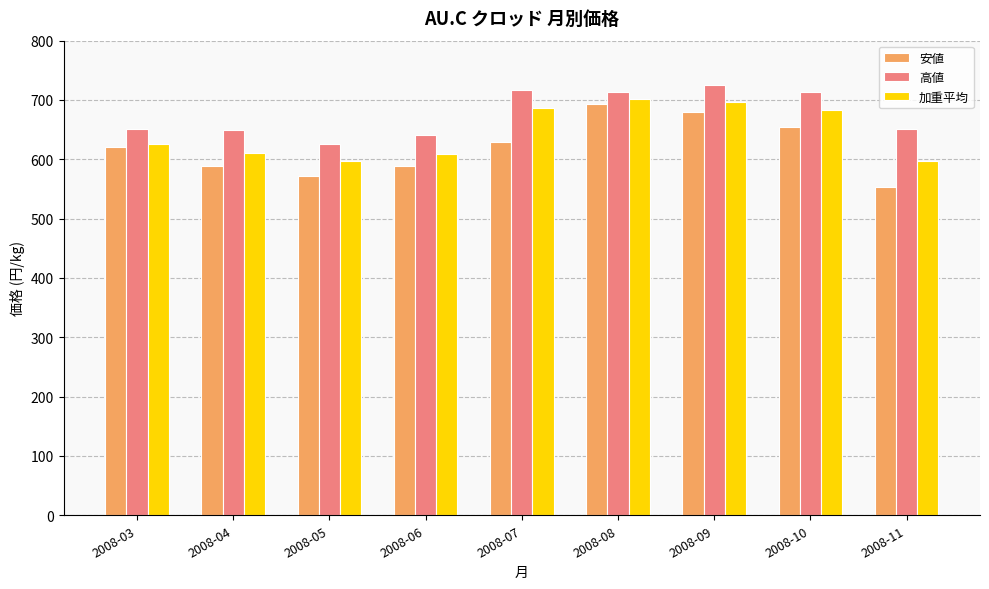

What is the sum of all 高値 values?

6089